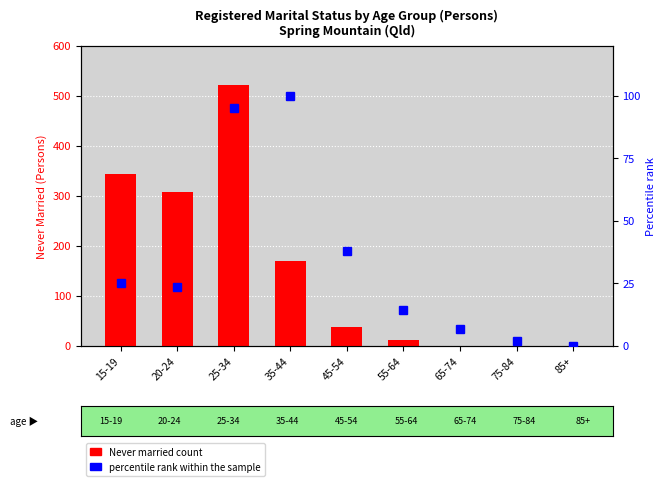

How many data points does each series have?

9